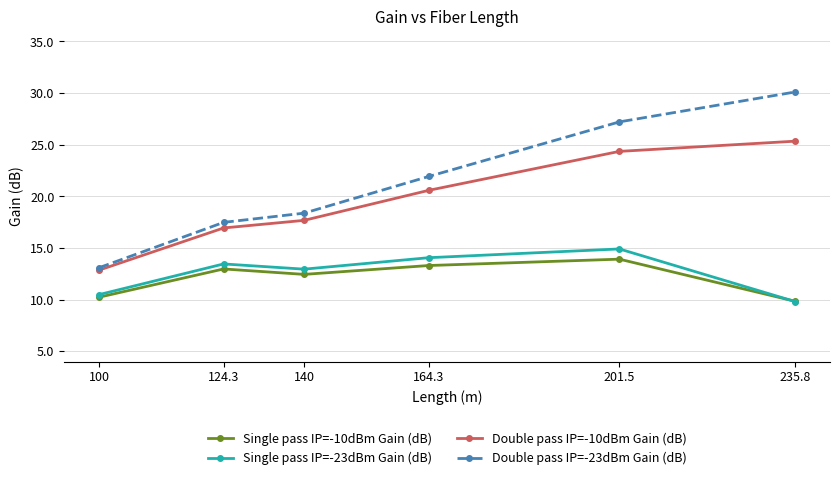

How many lines are shown in the chart?

4